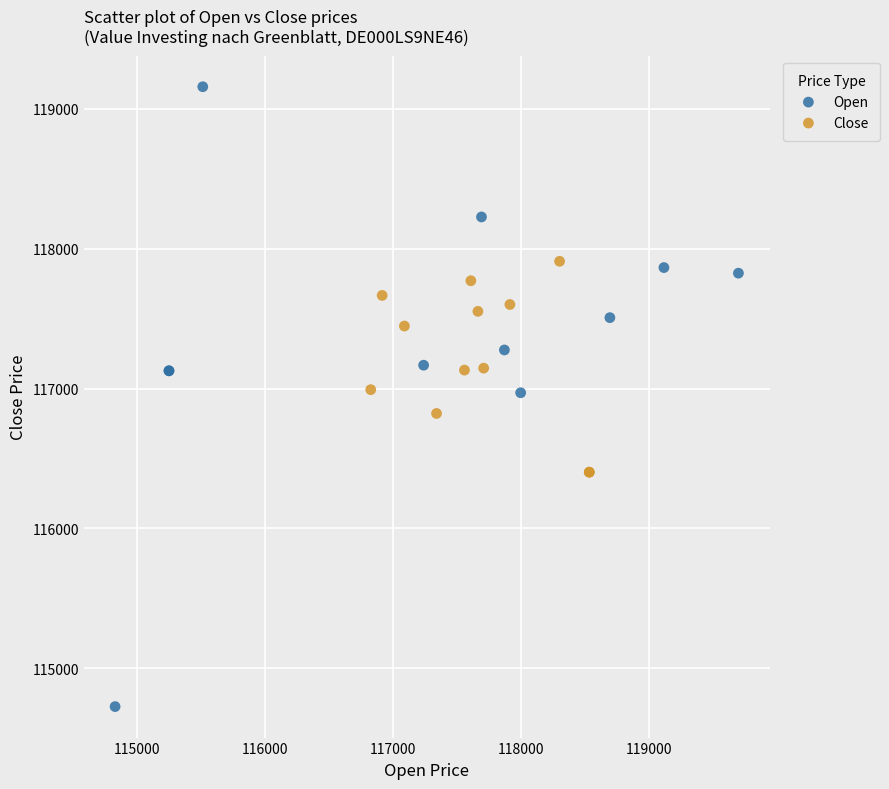

What are all the series names shown in the legend?

Open, Close